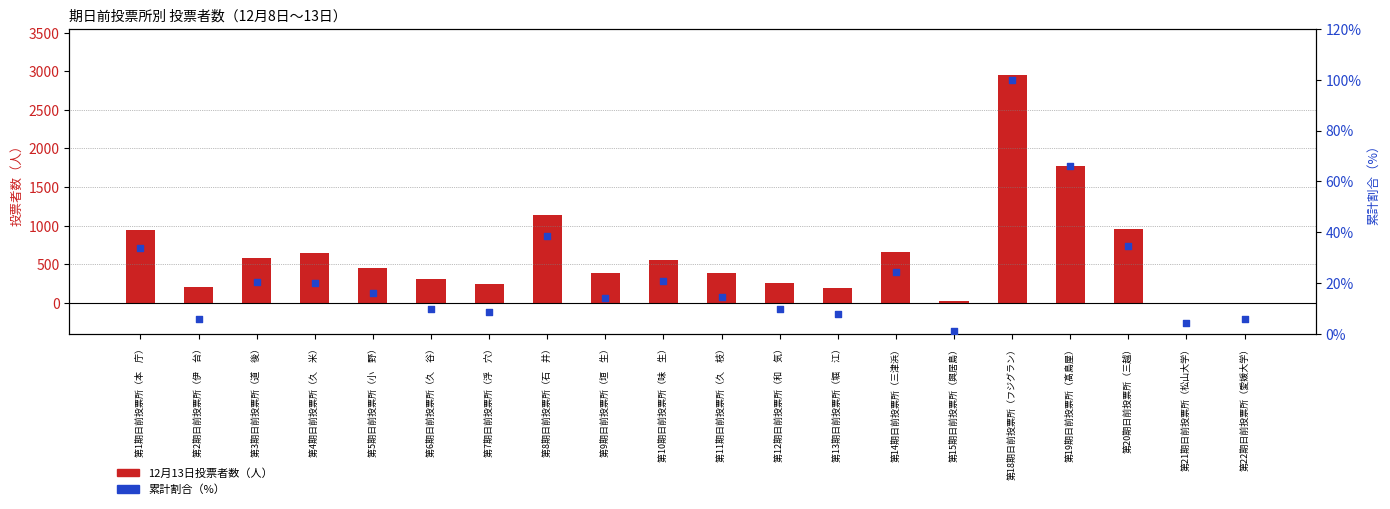

Which series has the largest total across all categories?

12月13日投票者数（人）